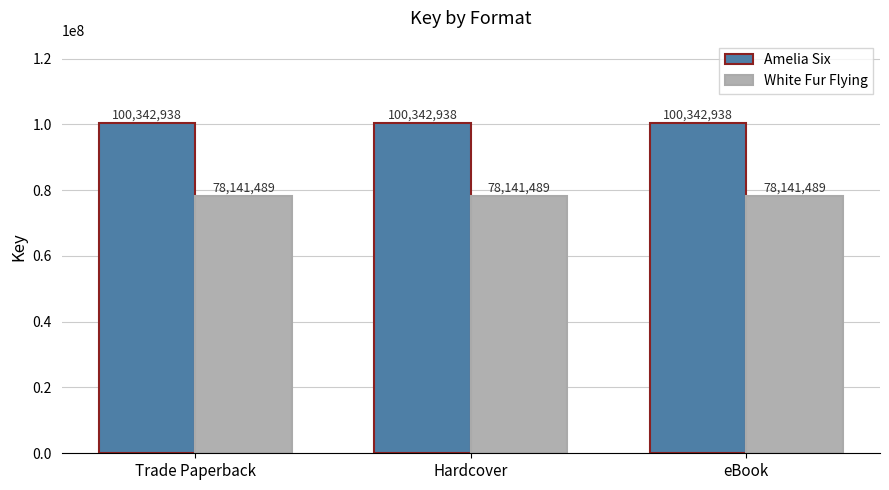

Are the bars grouped side by side (vs. stacked)?

Yes